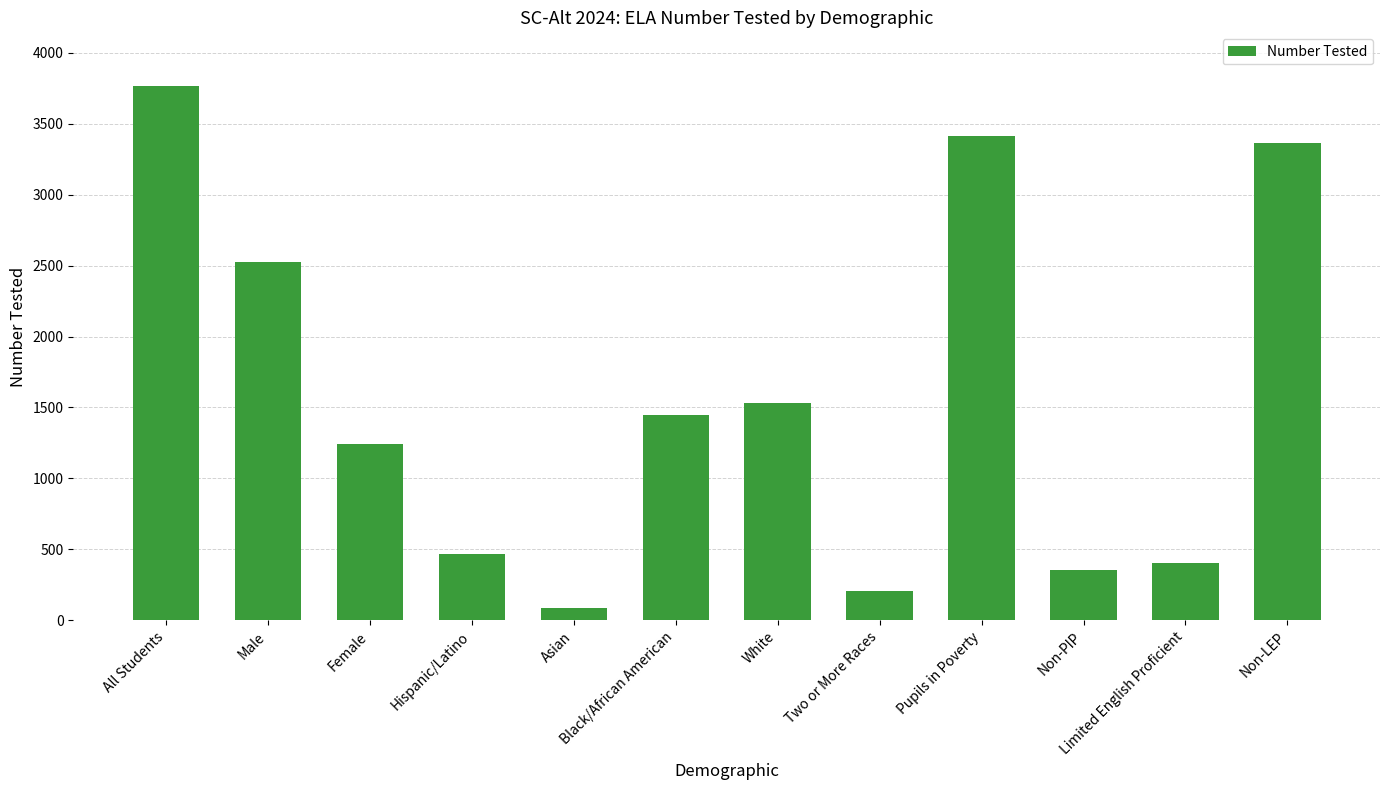

Read the value at Asian.

91